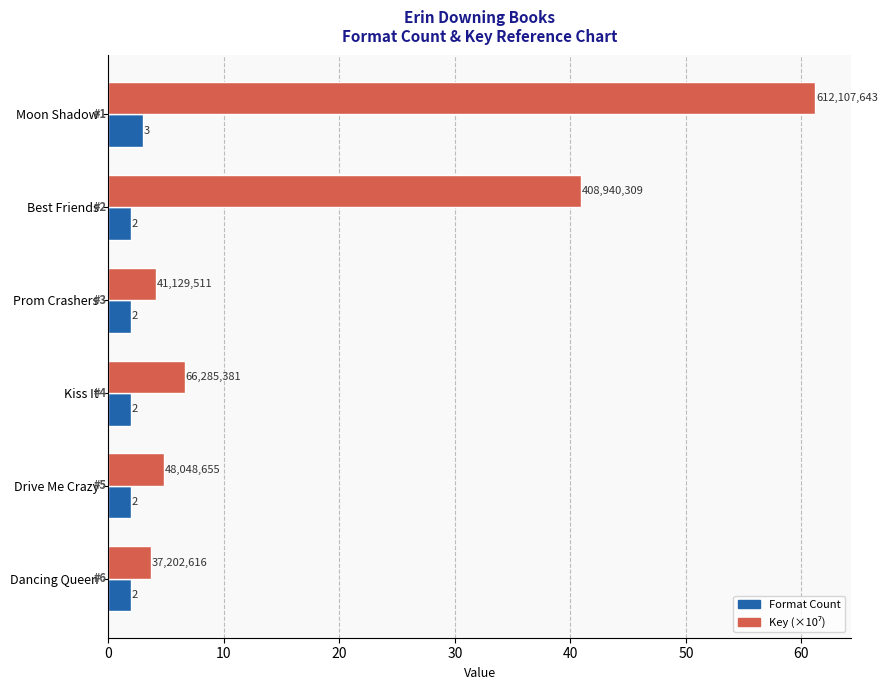

How many Format Count values are between 2 and 3?

6